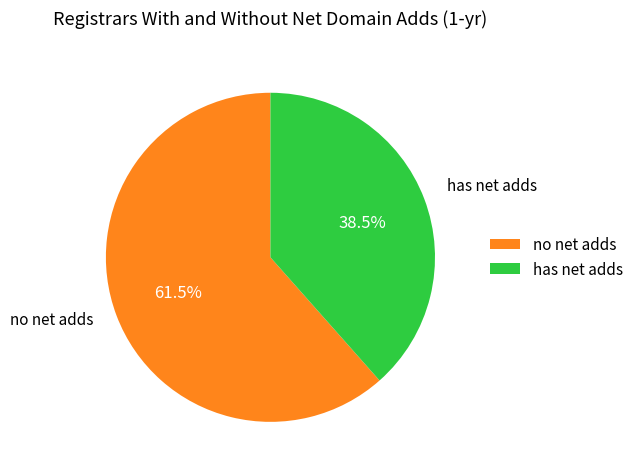

How many segments does this pie chart have?

2